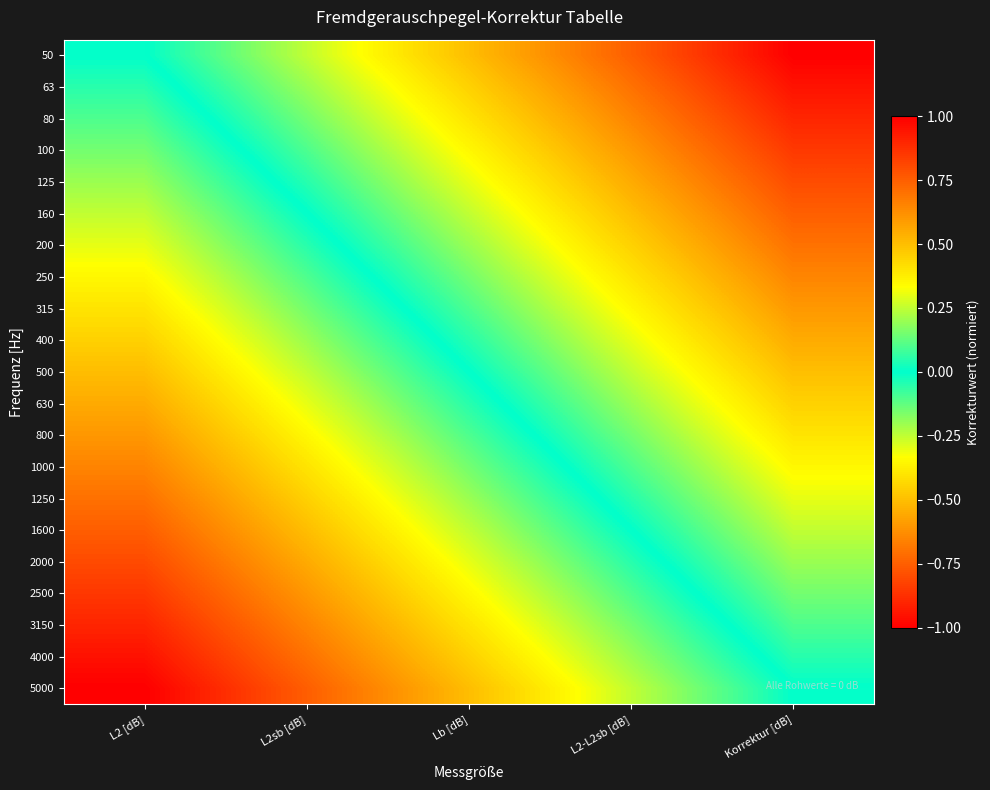

What is the maximum value shown in the chart?

1.0